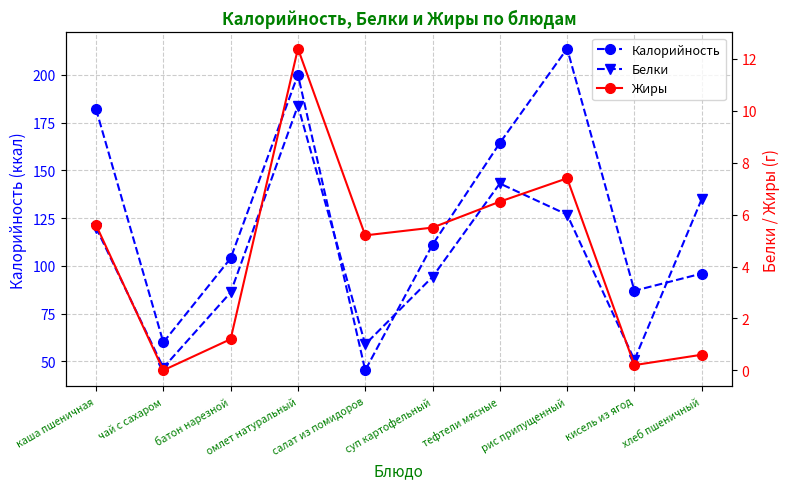

How many lines are shown in the chart?

3